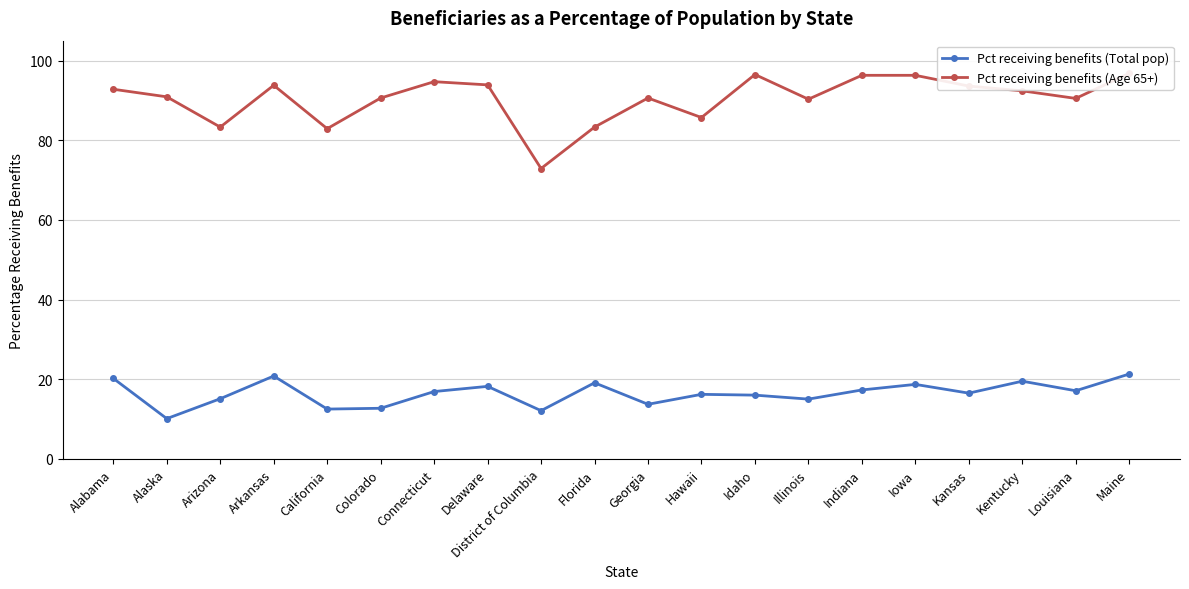

Reading left to right, list all the values displayed in this chart.

Pct receiving benefits (Total pop): 20.2	10.1	15.1	20.8	12.5	12.7	16.9	18.2	12.1	19.1	13.7	16.2	16.0	15.0	17.3	18.7	16.5	19.5	17.1	21.3
Pct receiving benefits (Age 65+): 92.8	90.9	83.3	93.8	82.9	90.6	94.7	93.9	72.9	83.3	90.6	85.7	96.5	90.3	96.3	96.3	93.6	92.4	90.5	96.8